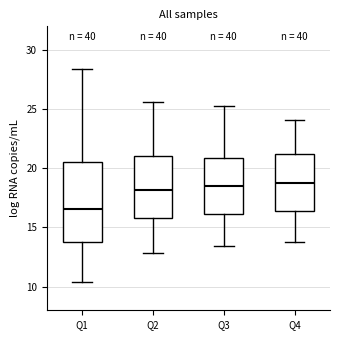

Reading left to right, transcribe this box plot: for each box, give where its median line is, the range the box spans, and where its two whiskers end, as read against the y-axis. The values are not printed on the chart, so give them approximately, as read against the axis.

Q1: median 16.5, box 14.0 to 20.5, whiskers 10.5 to 28.5
Q2: median 18.0, box 16.0 to 21.0, whiskers 13.0 to 25.5
Q3: median 18.5, box 16.0 to 21.0, whiskers 13.5 to 25.5
Q4: median 19.0, box 16.5 to 21.5, whiskers 14.0 to 24.0